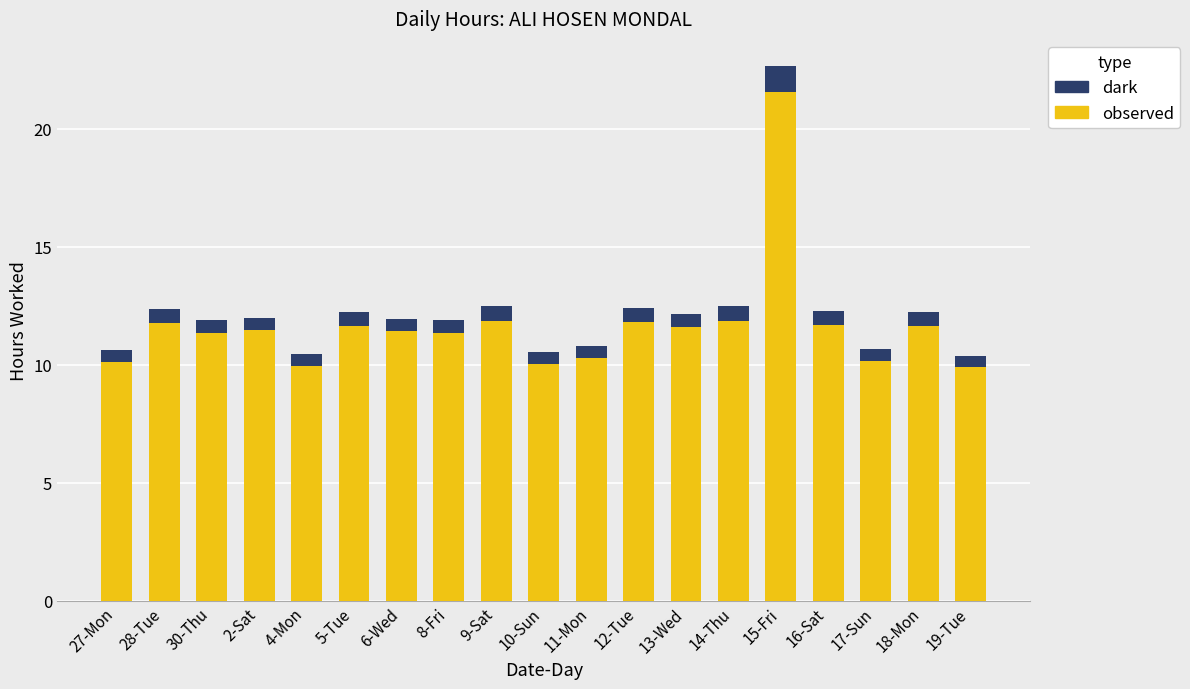

What is the maximum value for observed?

21.6